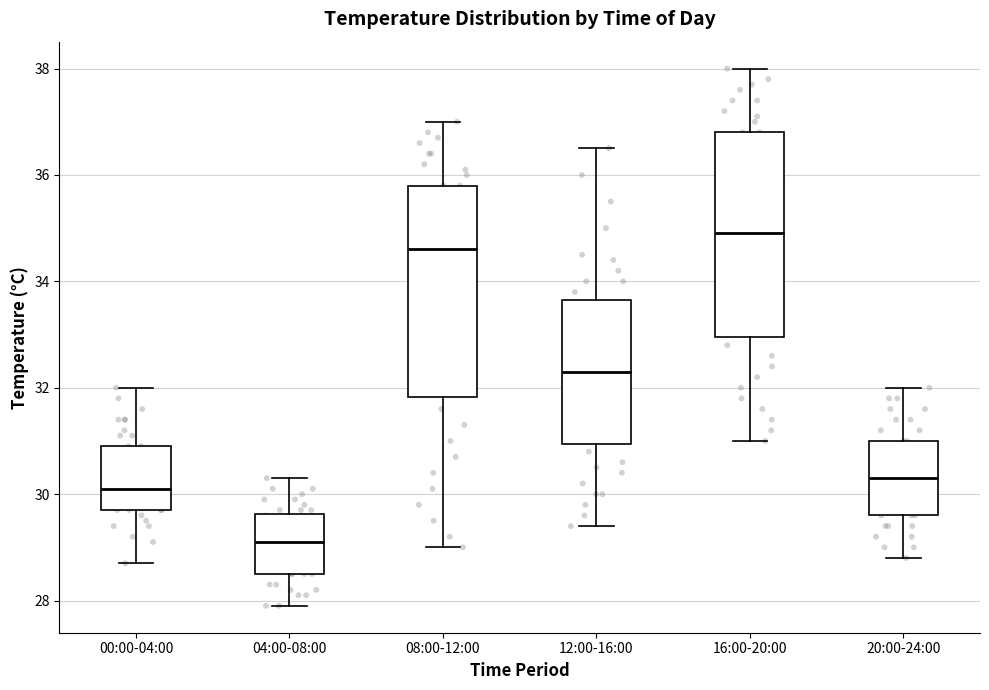

Reading left to right, read every box against the y-axis: the position of its median line, the range the box covers, and the ends of its whiskers. The values are not printed on the chart, so give them approximately, as read against the axis.

00:00-04:00: median 30.2, box 29.8 to 31.0, whiskers 28.8 to 32.0
04:00-08:00: median 29.2, box 28.6 to 29.6, whiskers 28.0 to 30.4
08:00-12:00: median 34.6, box 31.8 to 35.8, whiskers 29.0 to 37.0
12:00-16:00: median 32.4, box 31.0 to 33.6, whiskers 29.4 to 36.6
16:00-20:00: median 35.0, box 33.0 to 36.8, whiskers 31.0 to 38.0
20:00-24:00: median 30.4, box 29.6 to 31.0, whiskers 28.8 to 32.0